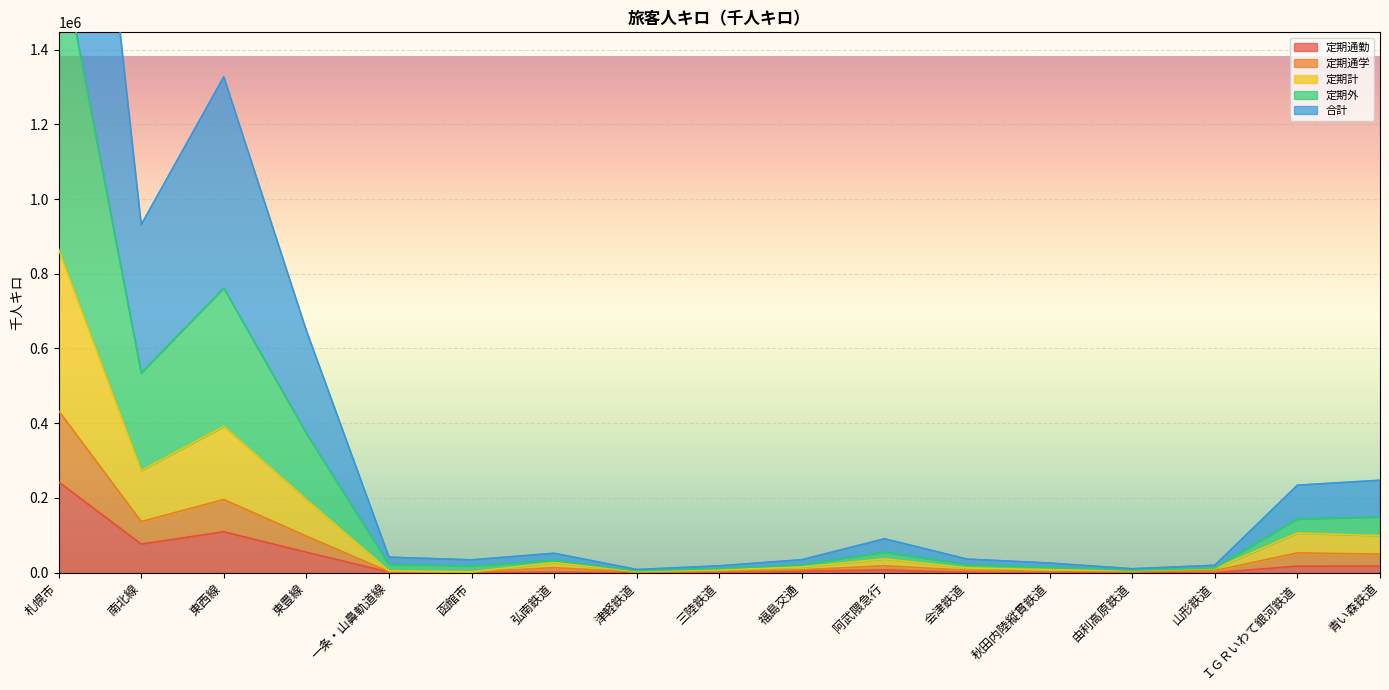

True or false: 合計 and 定期通勤 intersect in this chart.

False